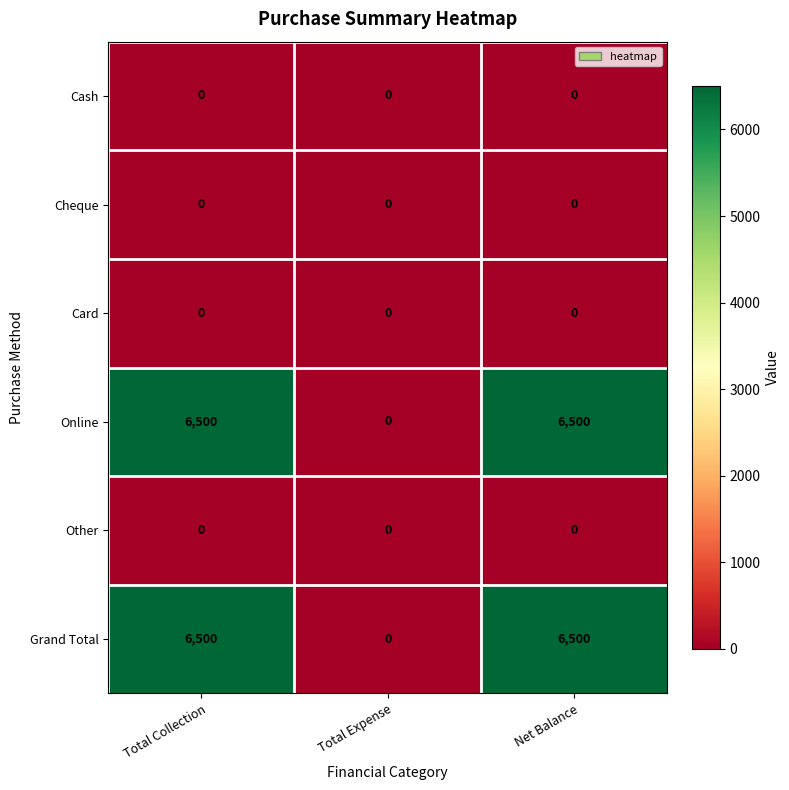

Which category has the lowest value in the Online series?

Total Expense